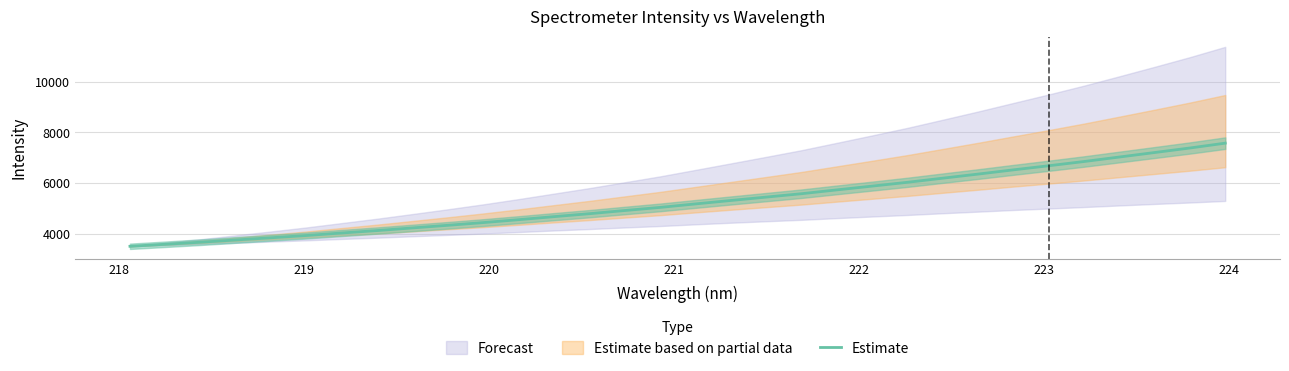

What is the lowest value of the Estimate series?

3520.1